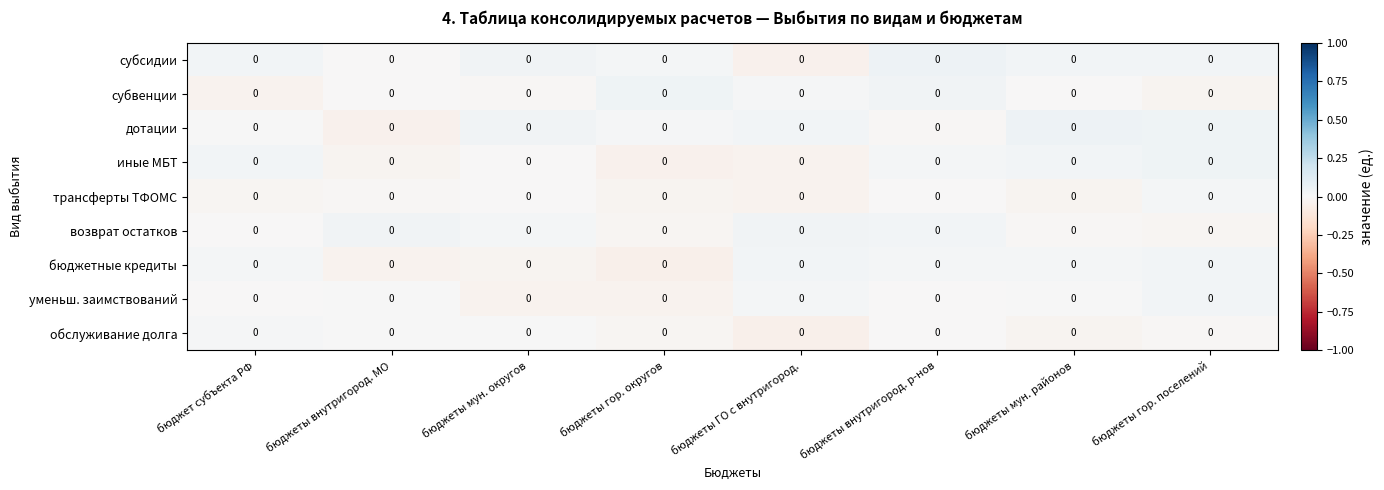

Which has a higher value, бюджеты мун. округов or бюджеты внутригород. р-нов?

бюджеты внутригород. р-нов